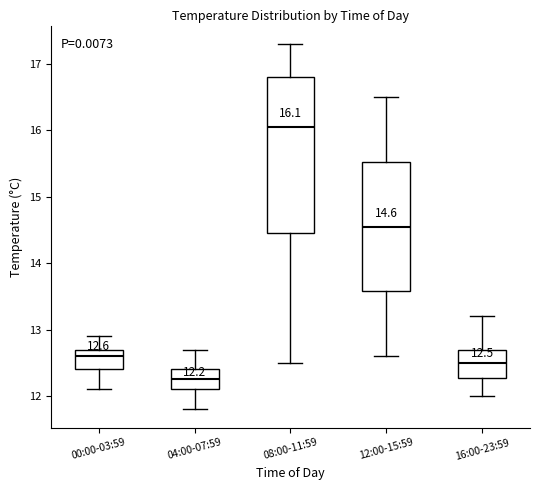

Which box is the tallest, from its lower edge to its upper edge?

08:00-11:59